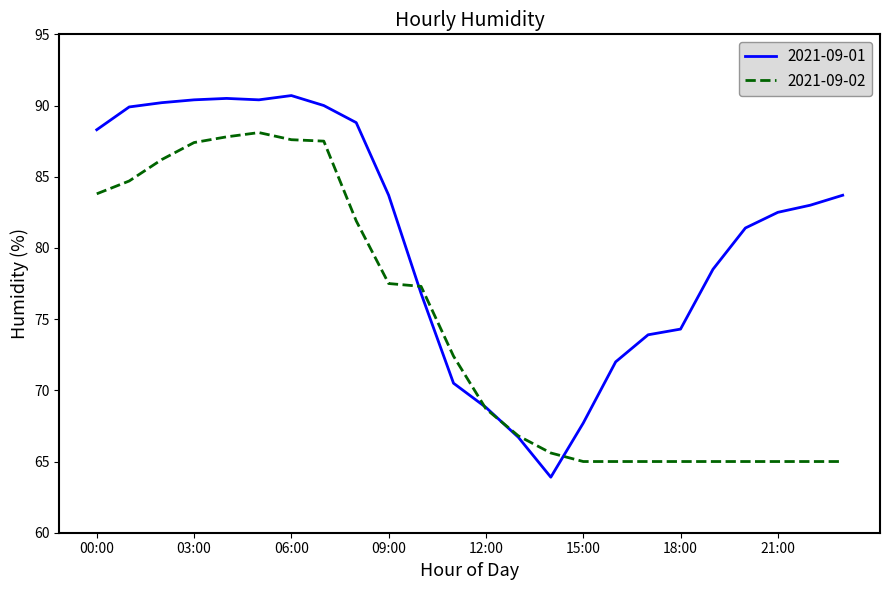

Which series has the widest spread of values?

2021-09-01